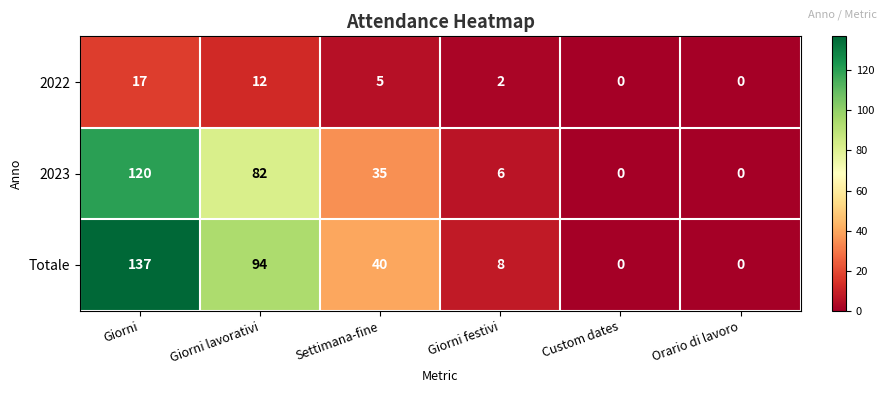

What is the total value across all series at Settimana-fine?

80